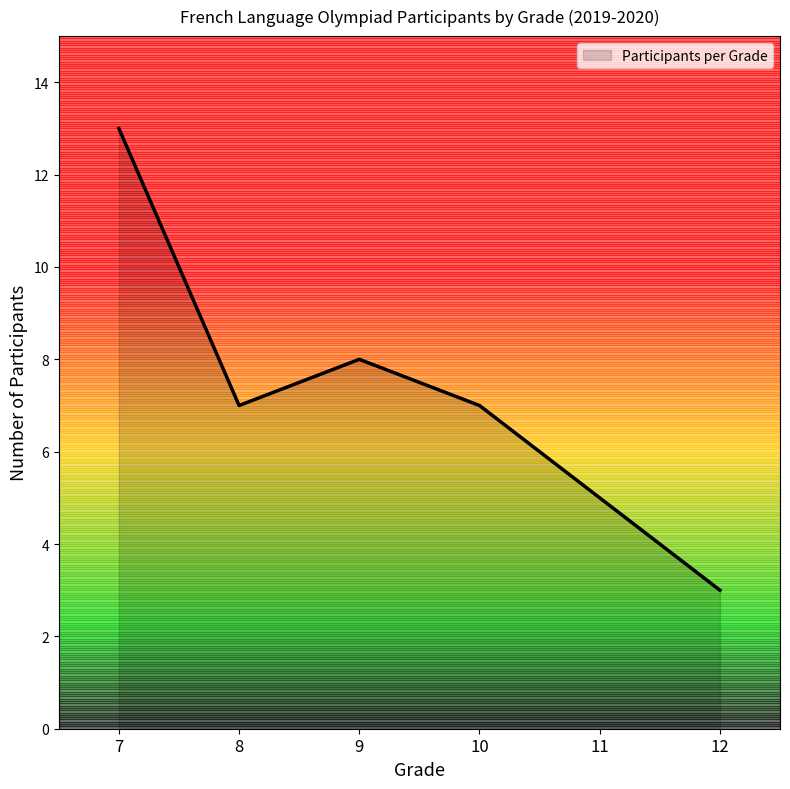

What is the change in value from 8 to 12?

-4